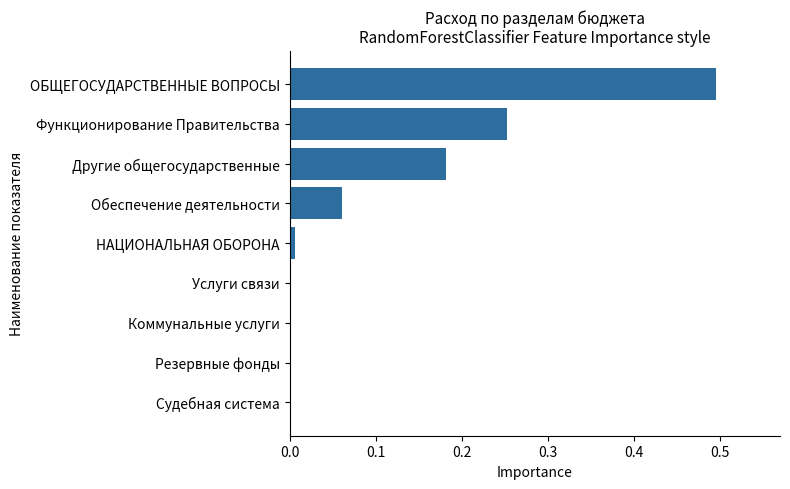

What is the sum of the values at ОБЩЕГОСУДАРСТВЕННЫЕ ВОПРОСЫ and Обеспечение деятельности?

0.6